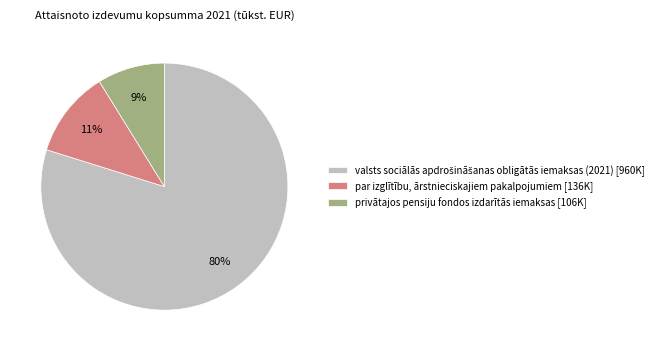

Which slice is the smallest?

privātajos pensiju fondos izdarītās iemaksas